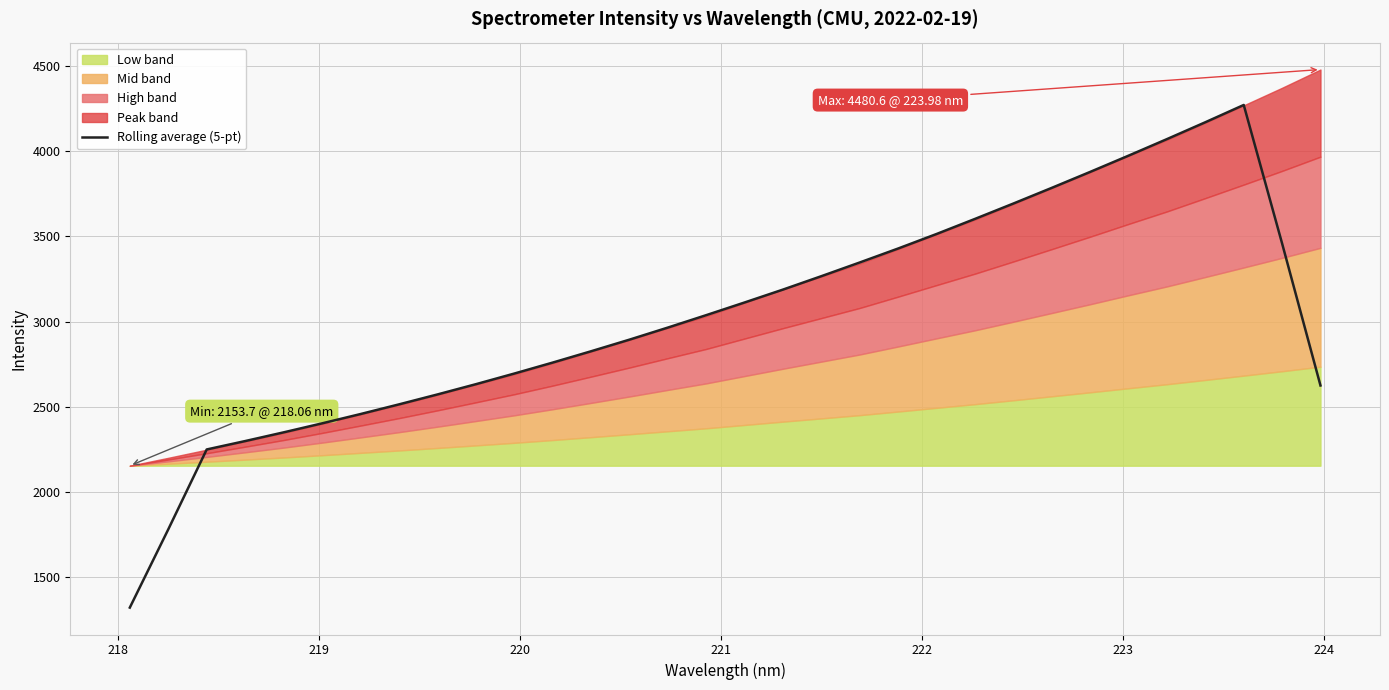

What is the minimum value for Rolling average (5-pt)?

1320.3